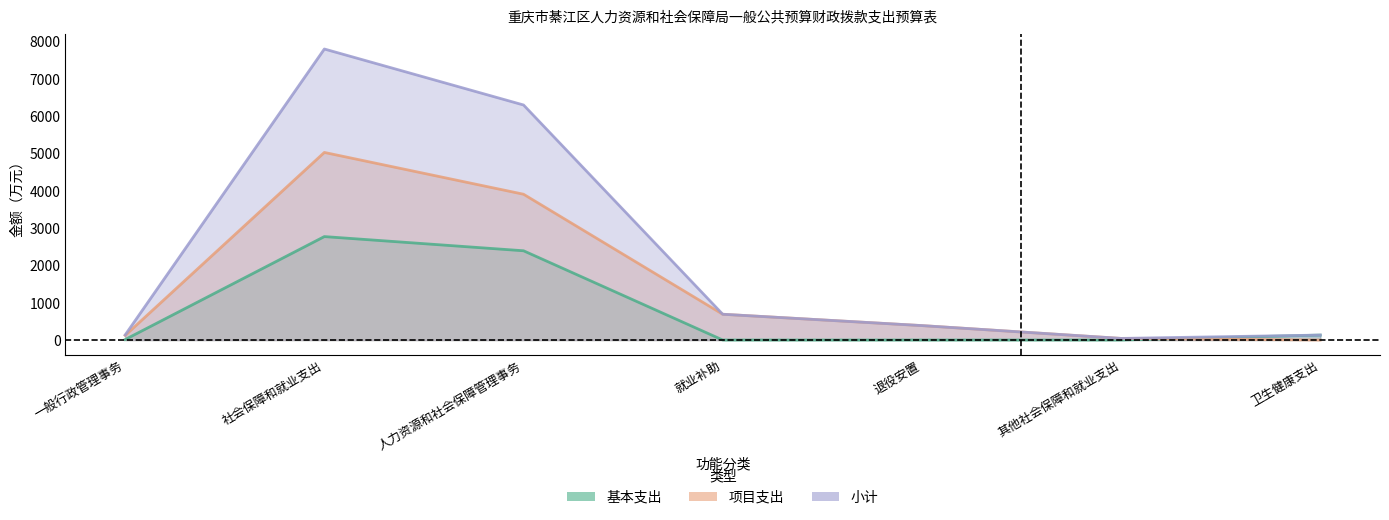

What is the total value across all series at 一般行政管理事务?

271.7